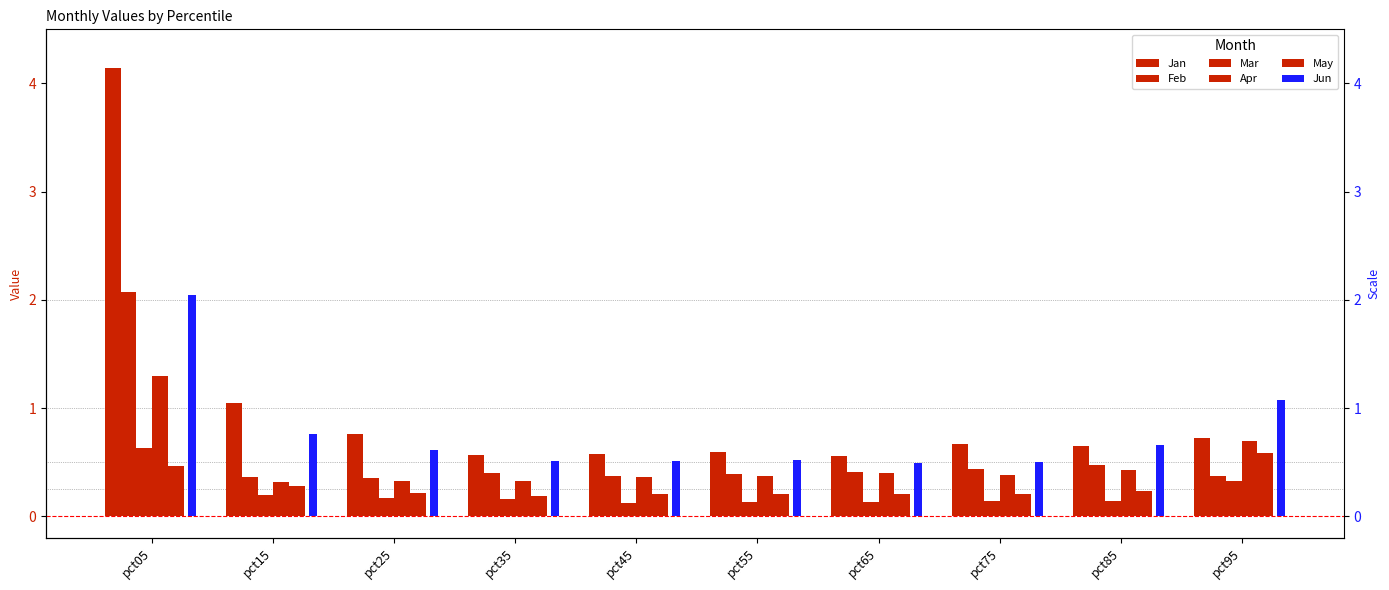

What is the maximum value for Jan?

4.1